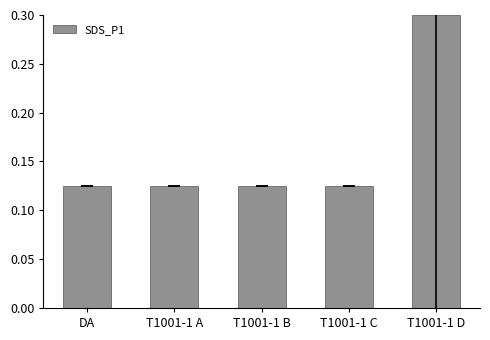

Which label corresponds to the largest value in the chart?

T1001-1 D